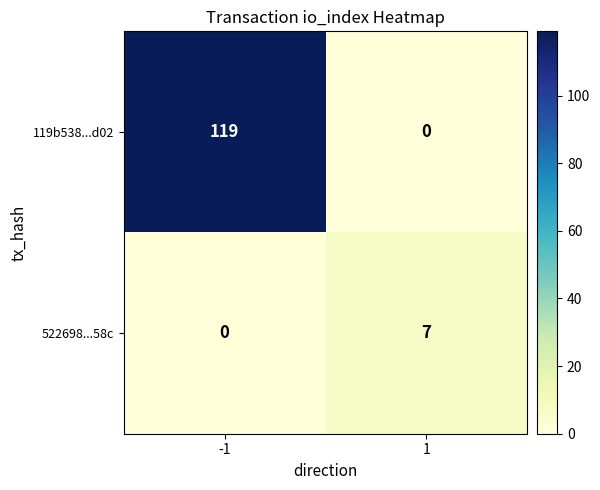

True or false: 522698...58c has a value of 7 at 1.

True